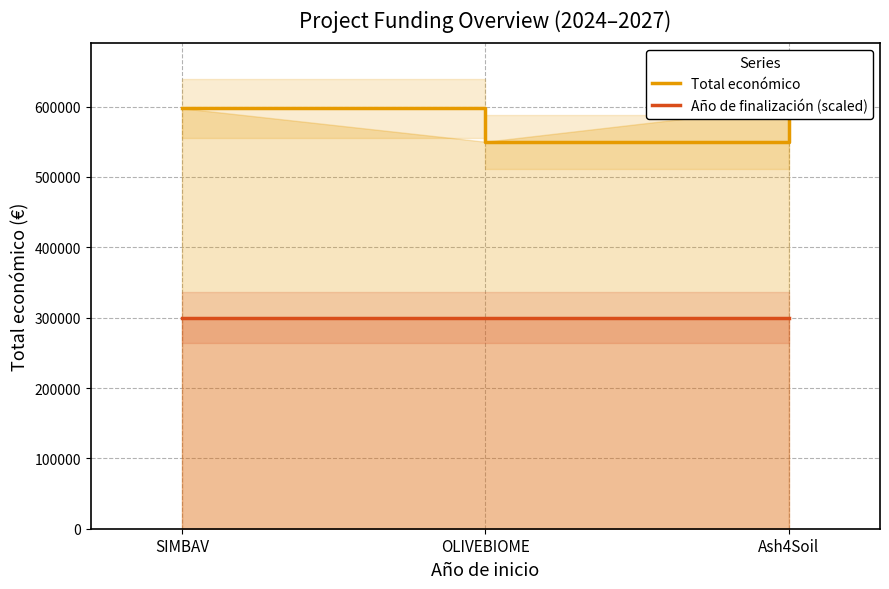

What is the total value across all series at SIMBAV?

897651